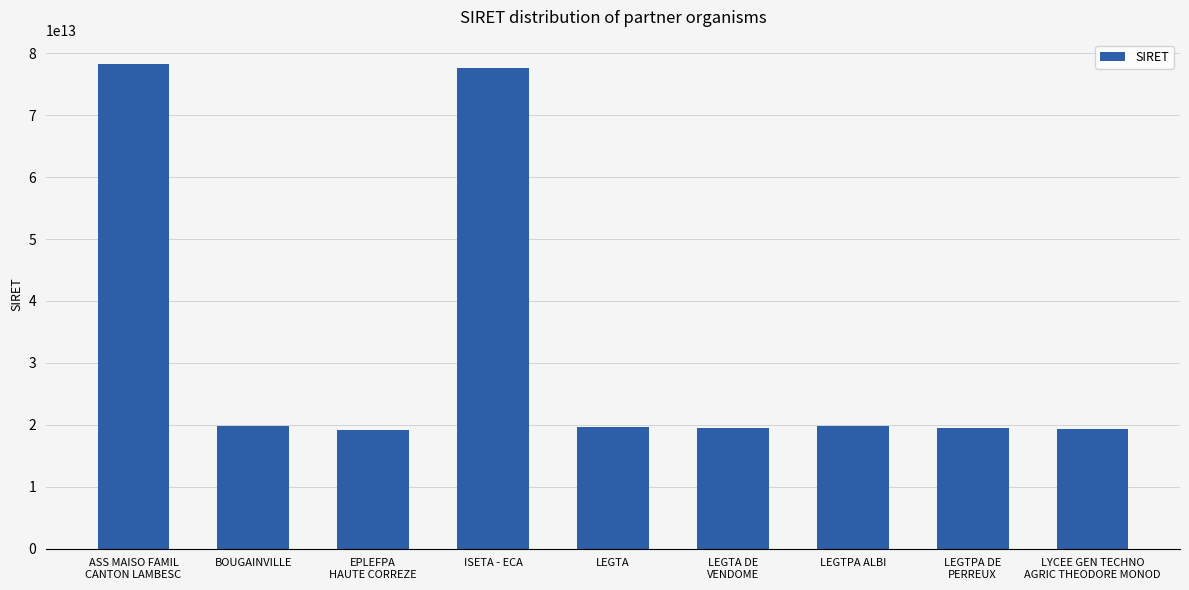

What is the label of the 3rd bar from the left?

EPLEFPA
HAUTE CORREZE